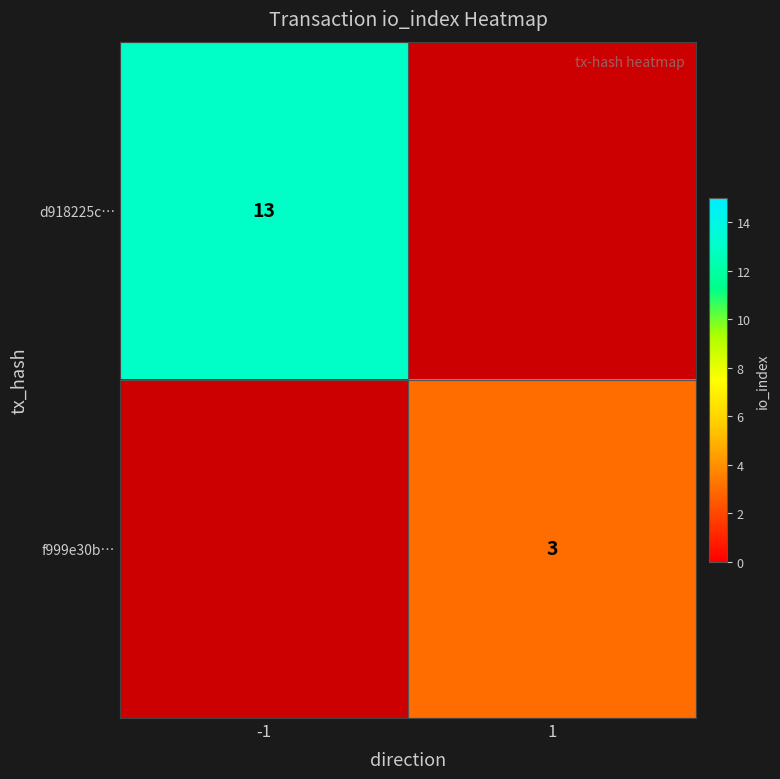

Is it true that f999e30b… equals 3 at 1?

True